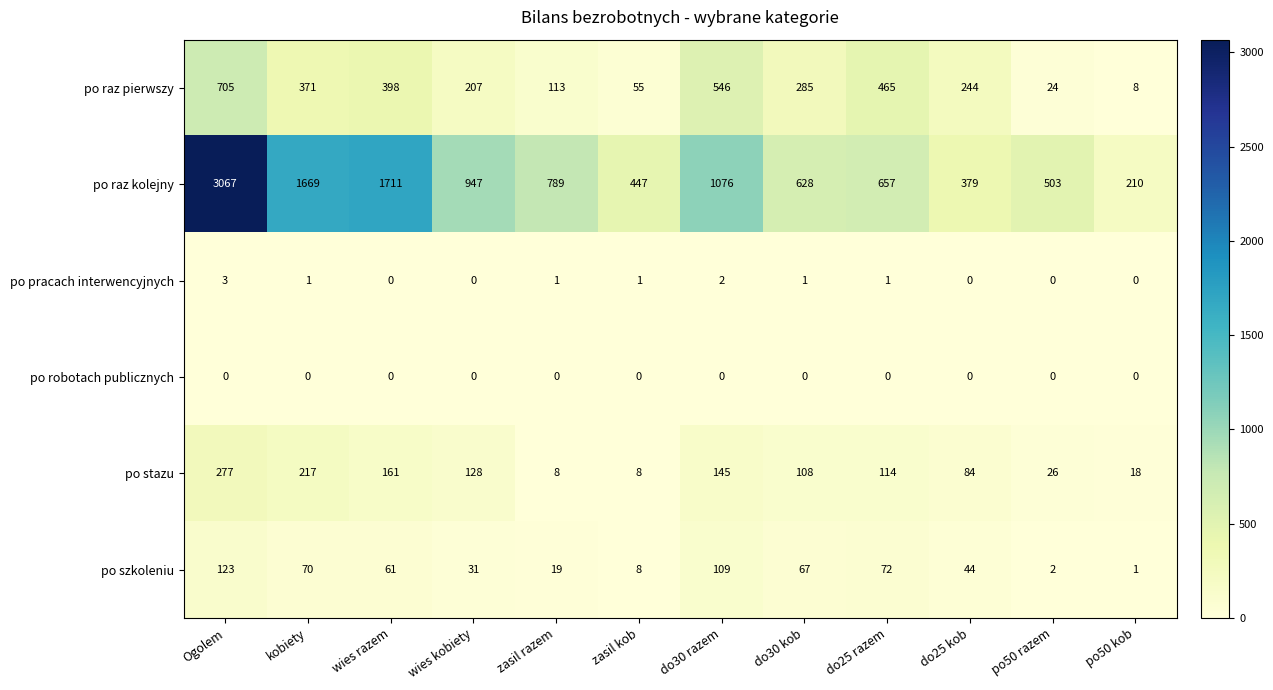

What is the greatest value displayed?

3067